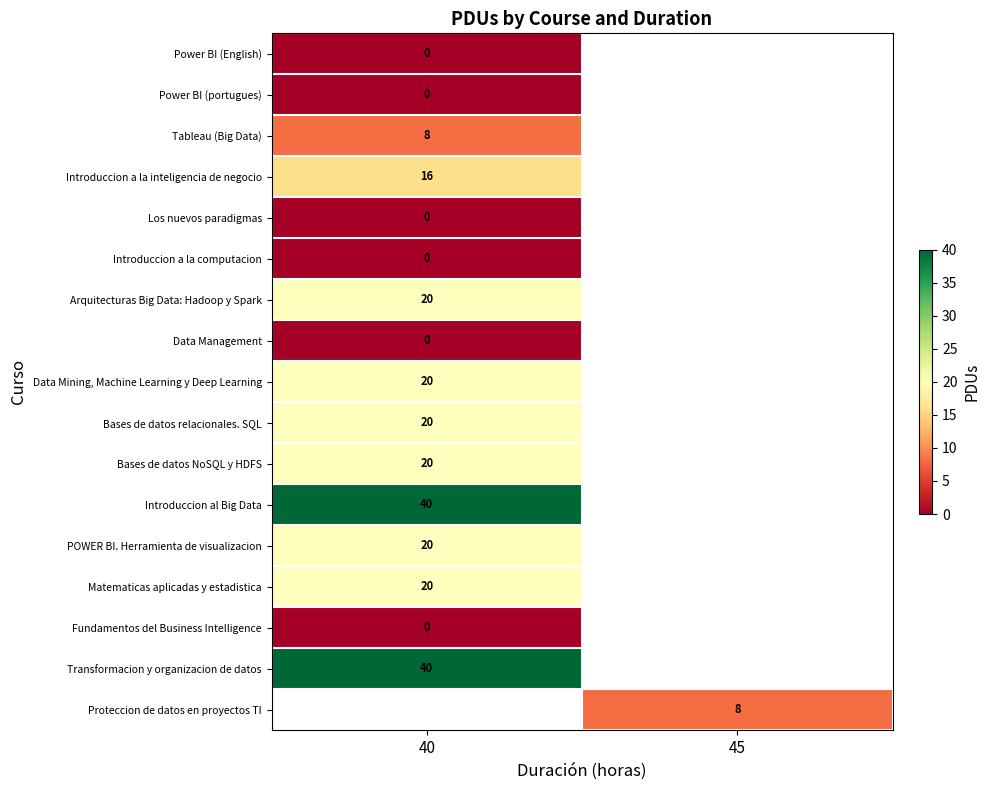

Which has a higher value, 40 or 45?

45